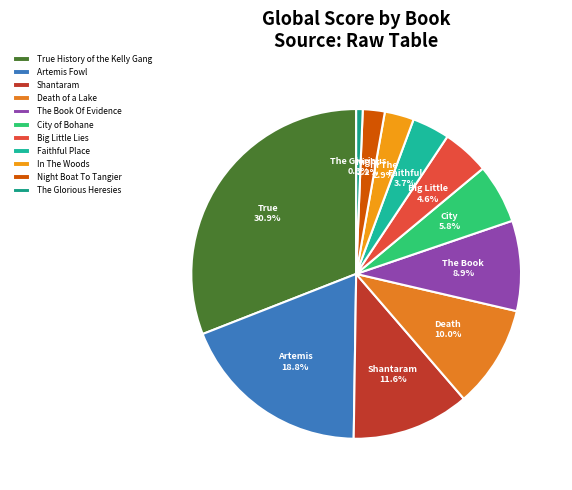

How many segments does this pie chart have?

11